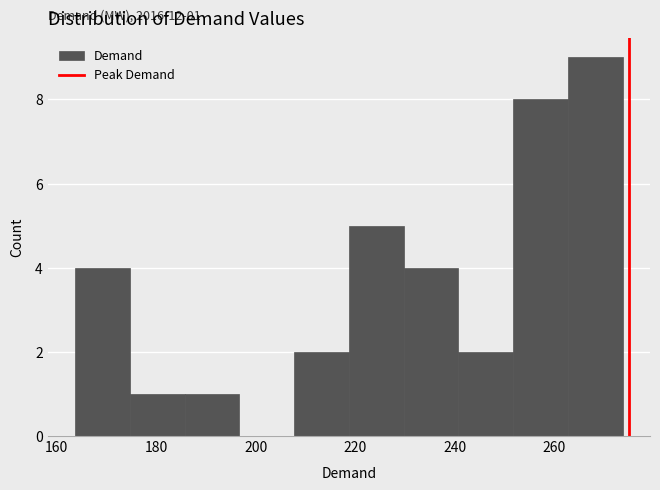

Over which range of the x-axis is the bar tallest?

262 to 274